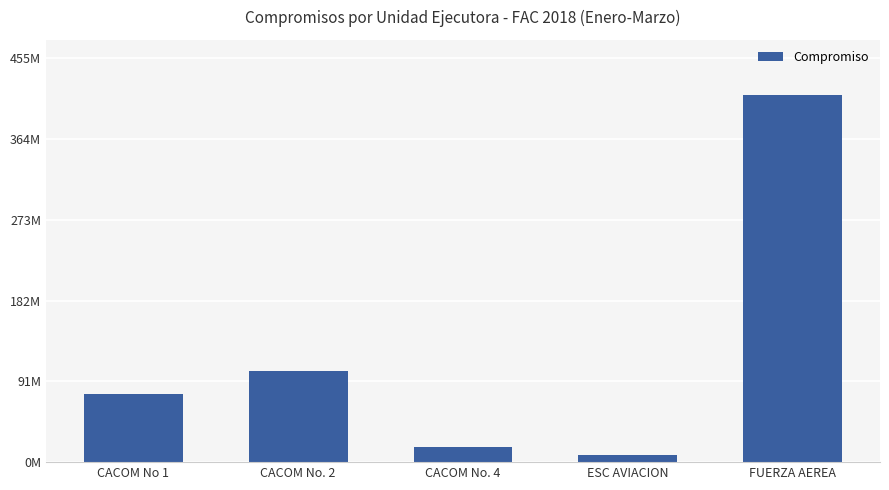

Reading left to right, transcribe all the data shown in this chart.

CACOM No 1=76540712.0	CACOM No. 2=102429559.5	CACOM No. 4=16857975.0	ESC AVIACION=7492954.0	FUERZA AEREA=413261537.2